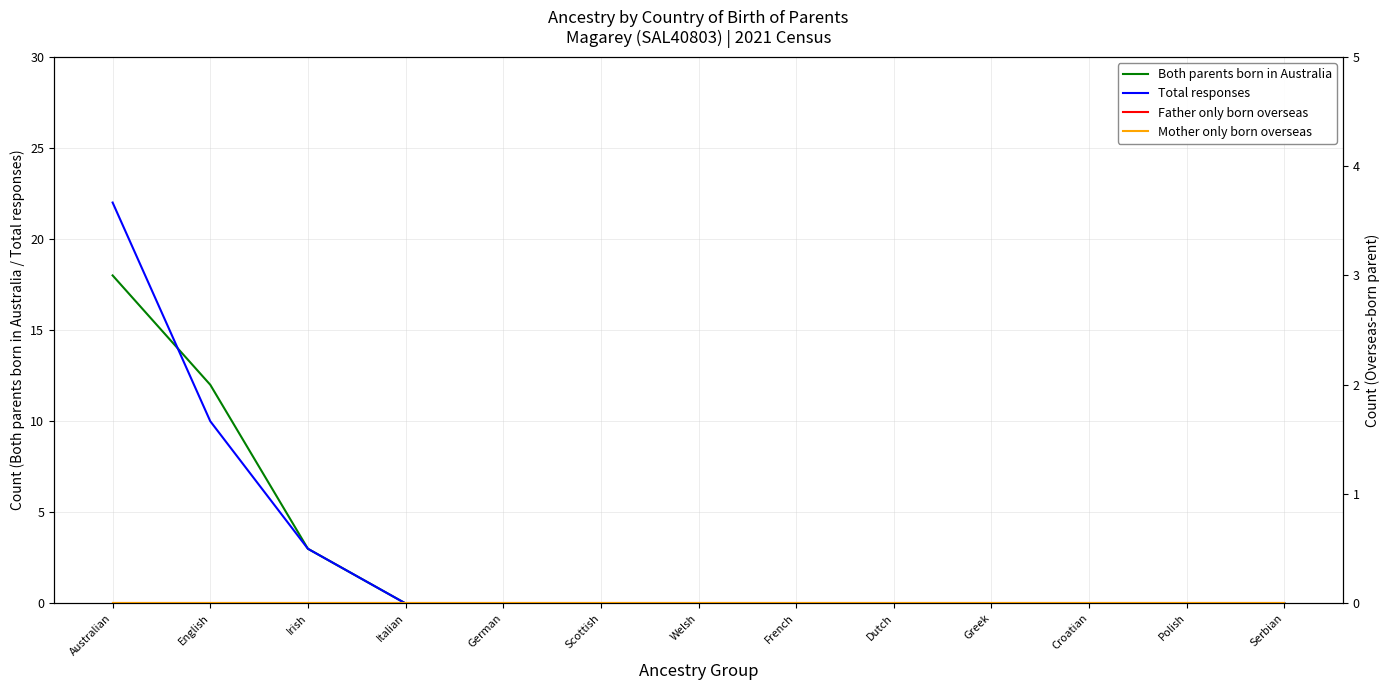

Between Italian and Greek, which is larger?

Italian